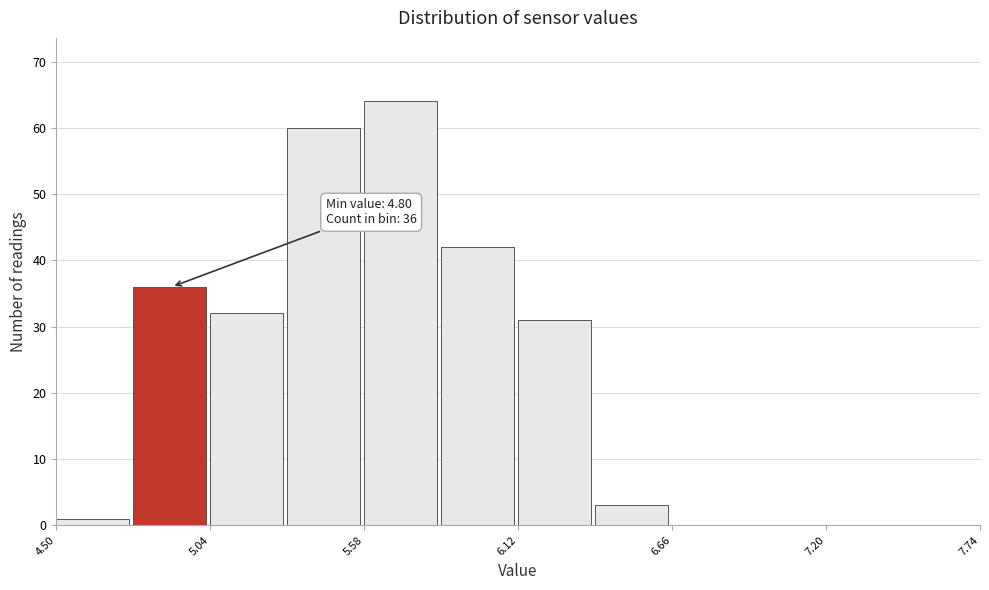

Read against the x-axis, roughly where is the centre of the tallest bar?

5.7